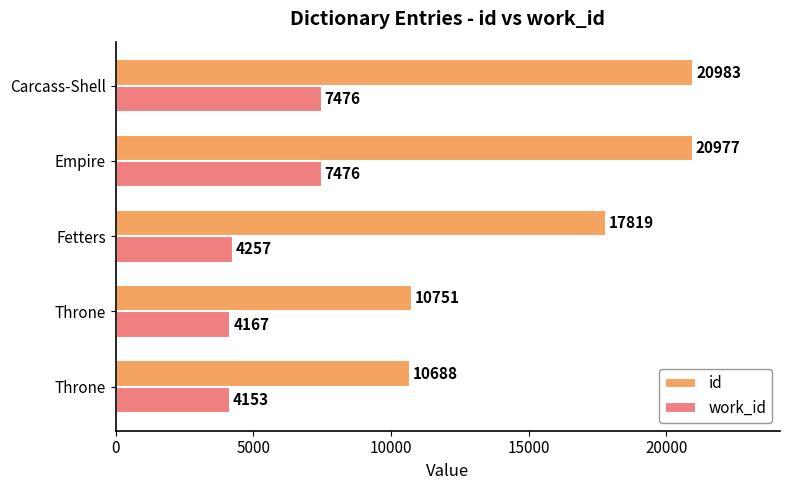

What is the greatest value displayed?

20983